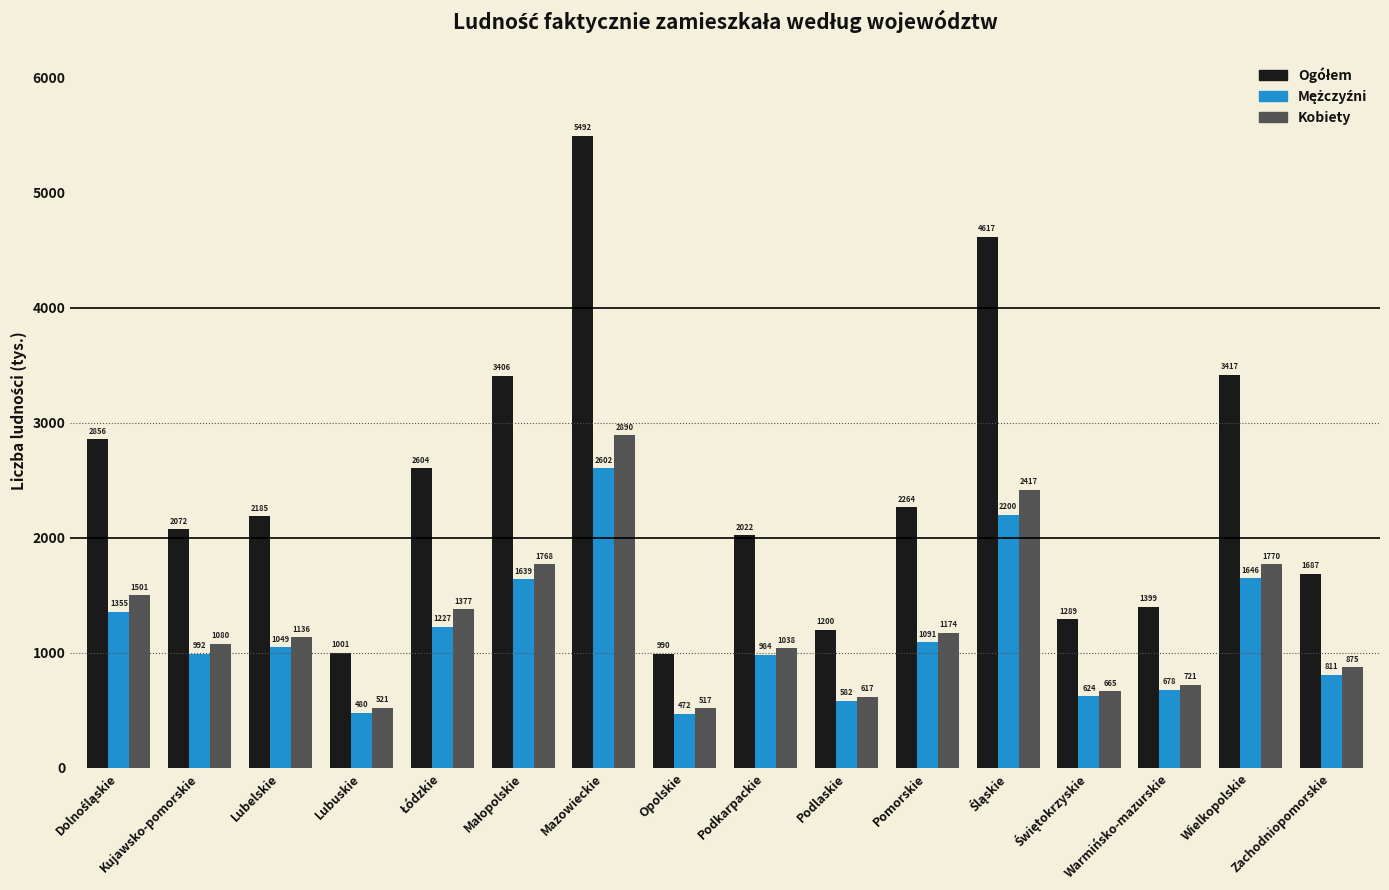

What is the highest value of the Kobiety series?

2890